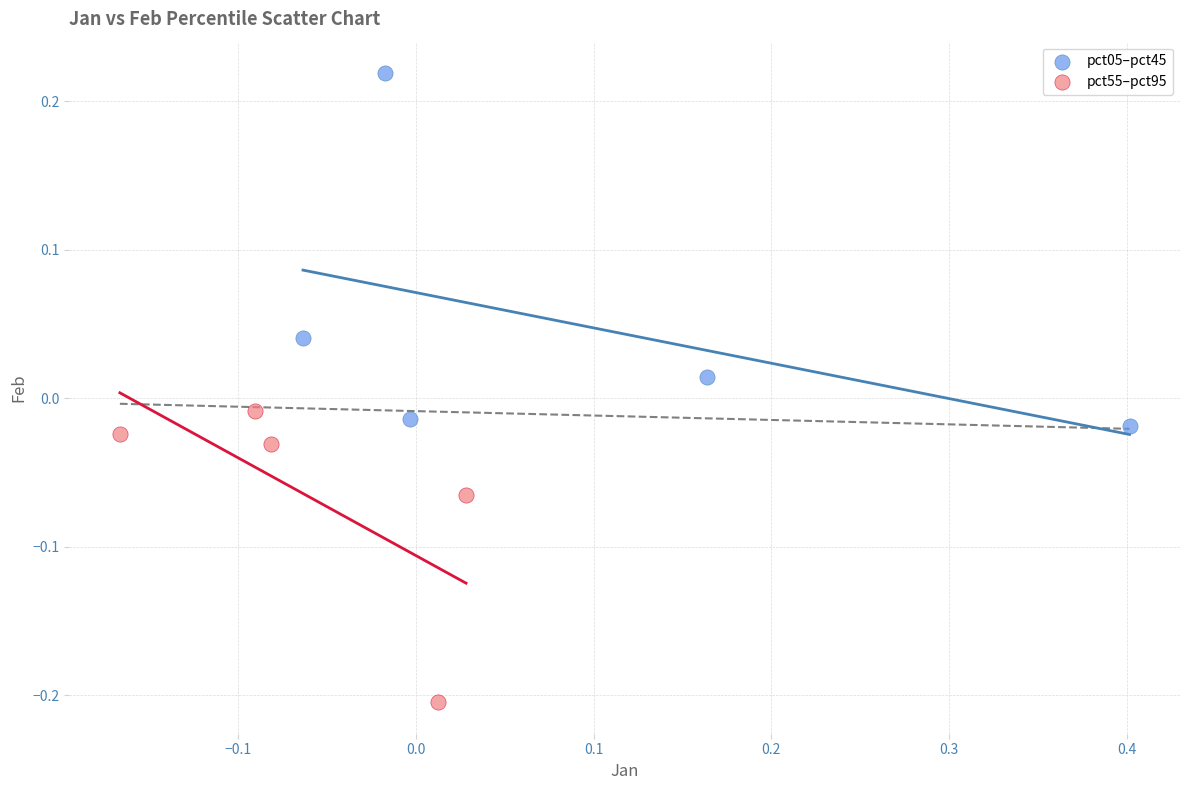

Which series contains the highest Y value?

pct05–pct45